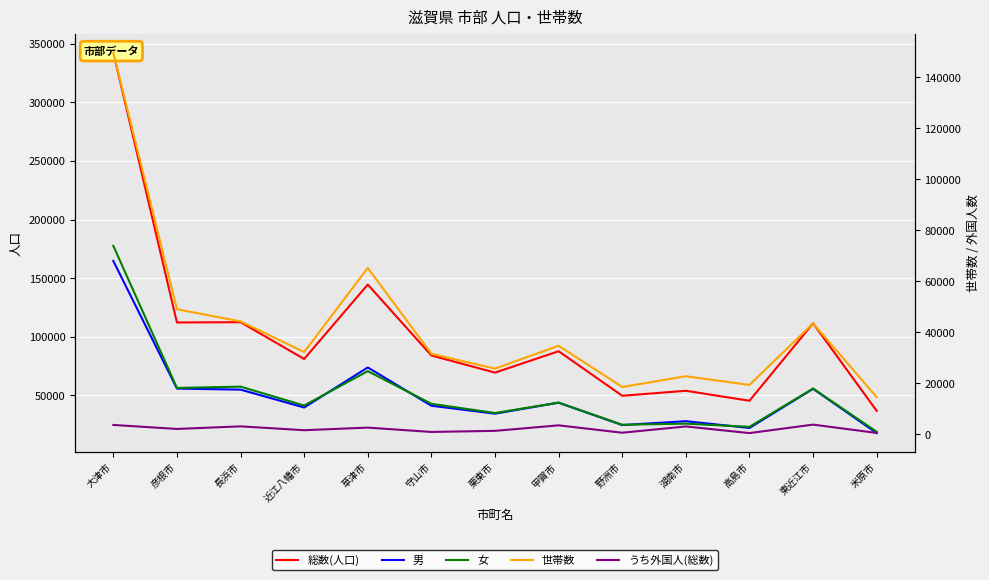

How many interior local peaks does the うち外国人(総数) series have?

5